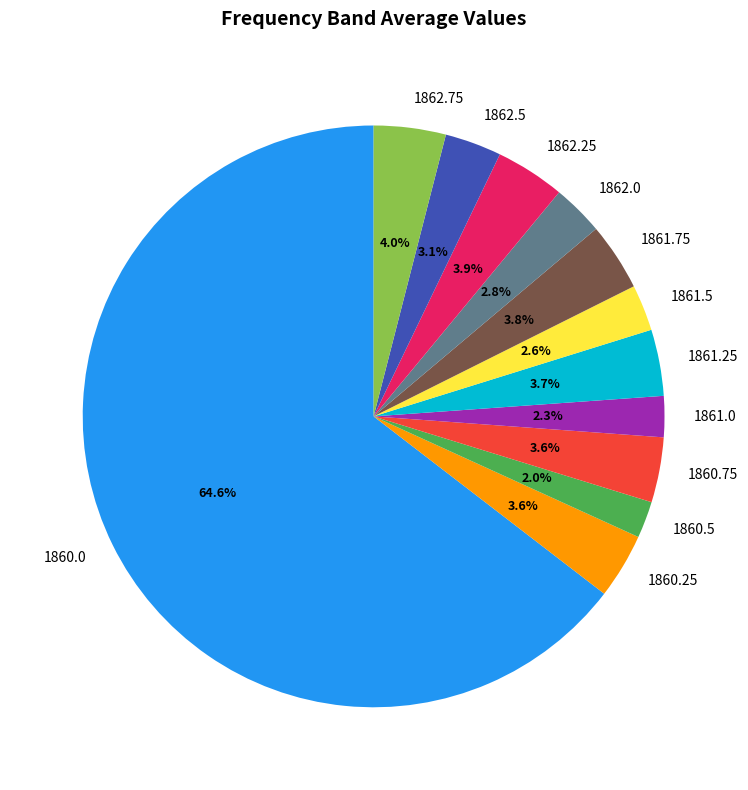

To the nearest percent, what is the combined percentage of 1862.0 and 1860.5?

5%